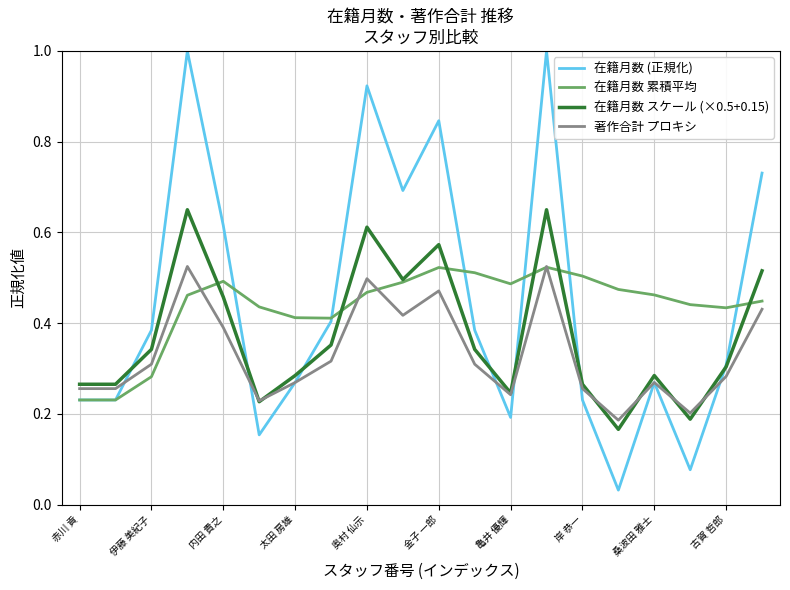

The 在籍月数 累積平均 series shows 0.2 at 内田 貴之. True or false?

False